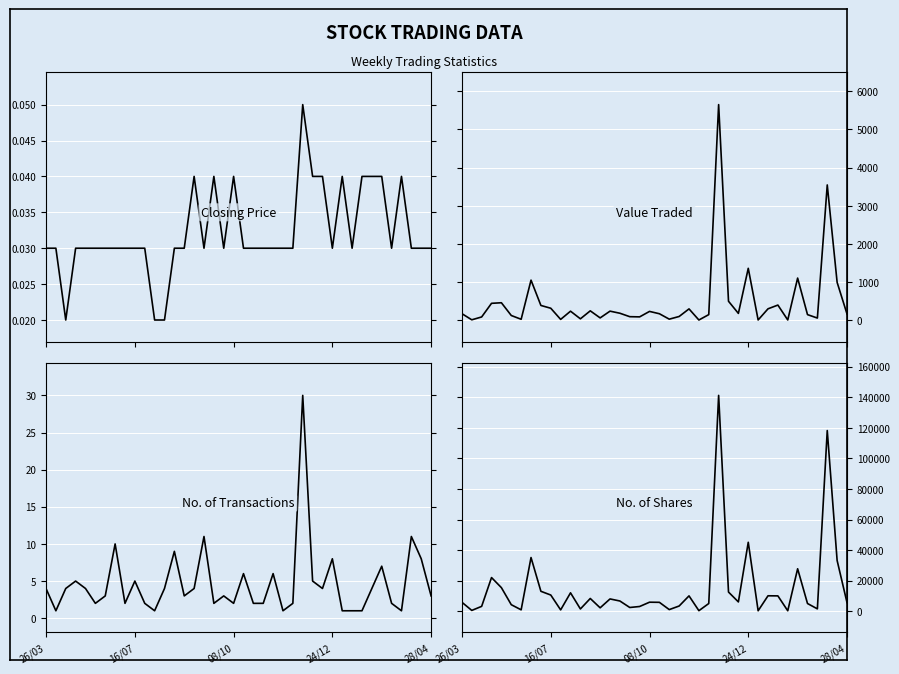

Rank the categories by Value Traded value from highest to lowest.

26, 37, 29, 34, 7, 38, 27, 28/04, 24/12, 32, 8, 9, 31, 23, 13, 15, 11, 19, 16, 28, 26/03, 20, 39, 25, 35, 5, 22, 17, 18, 08/10, 14, 36, 12, 21, 6, 10, 16/07, 30, 33, 24